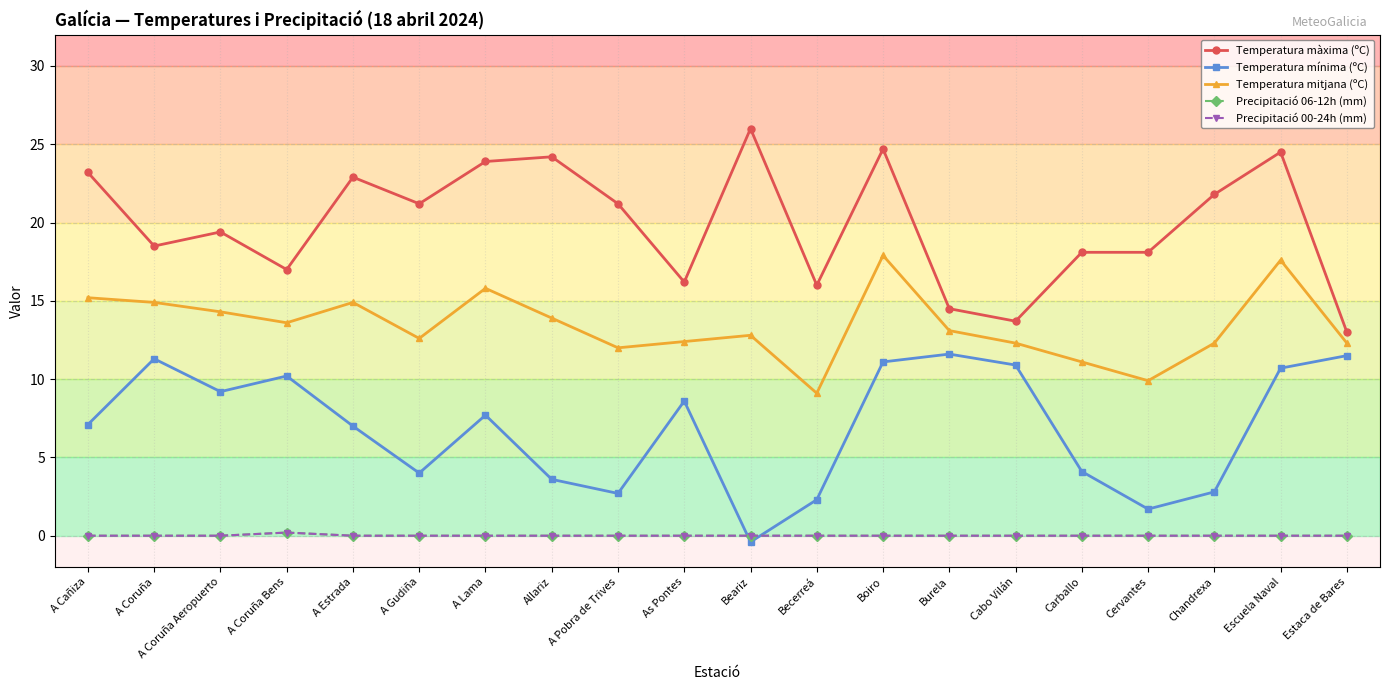

Is this an area chart (filled region under the line)?

No